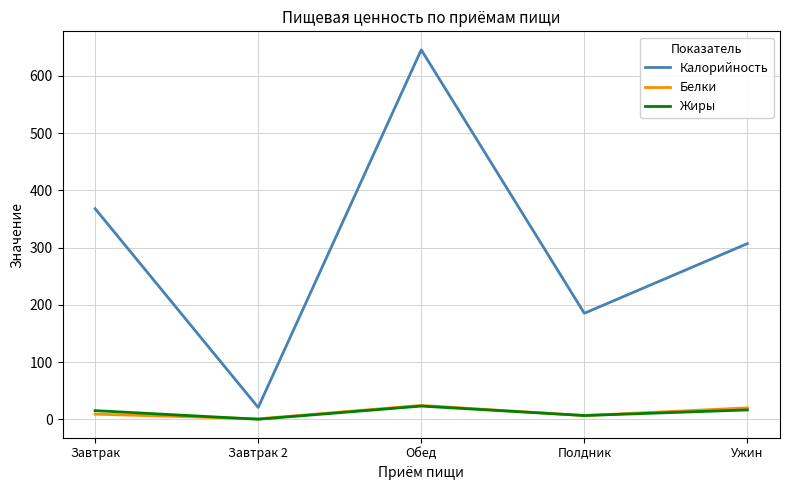

What is the minimum value for Белки?

1.1